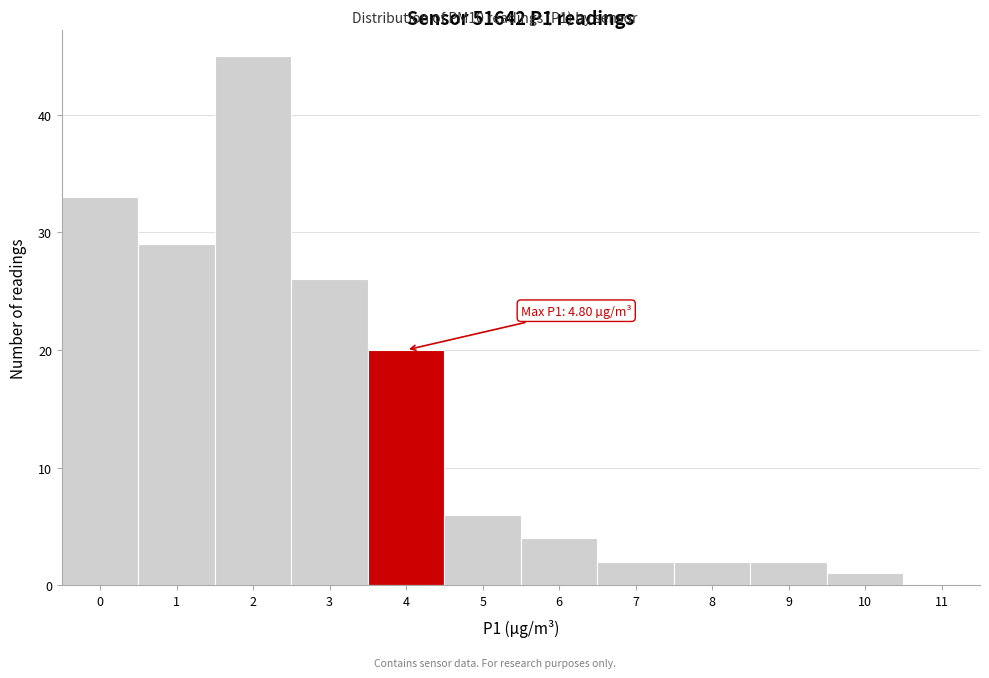

Reading right to left, transcribe all the data shown in this chart.

11=0	10=1	9=2	8=2	7=2	6=4	5=6	4=20	3=26	2=45	1=29	0=33